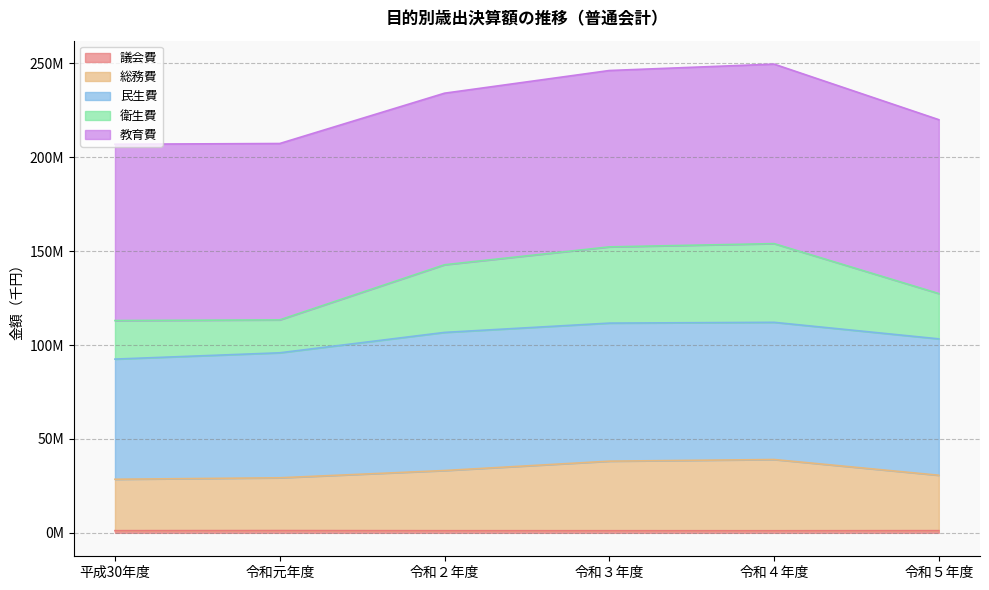

Between 令和５年度 and 平成30年度, which is larger?

令和５年度